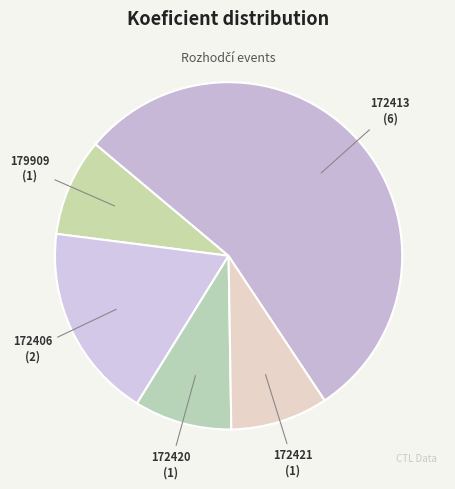

How many slices are in this pie chart?

5